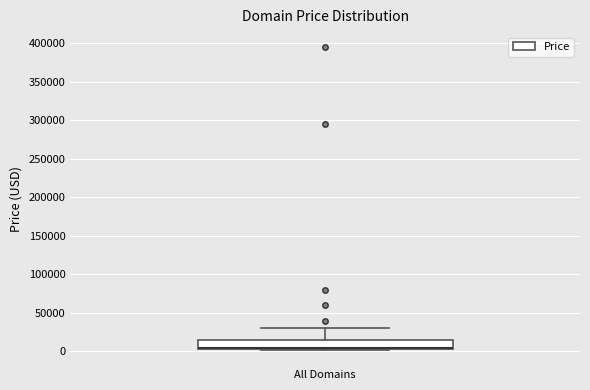

Transcribe this box plot: give where the median line is, the range the box spans, and where the two whiskers end, as read against the y-axis. The values are not printed on the chart, so give them approximately, as read against the axis.

median 5000 (just above the box's lower edge), box 5000 to 15000, whiskers 0 to 30000